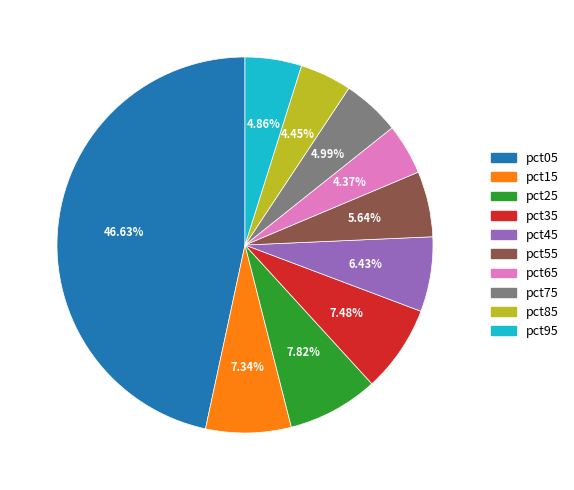

What percentage is the pct45 slice, to the nearest percent?

6%